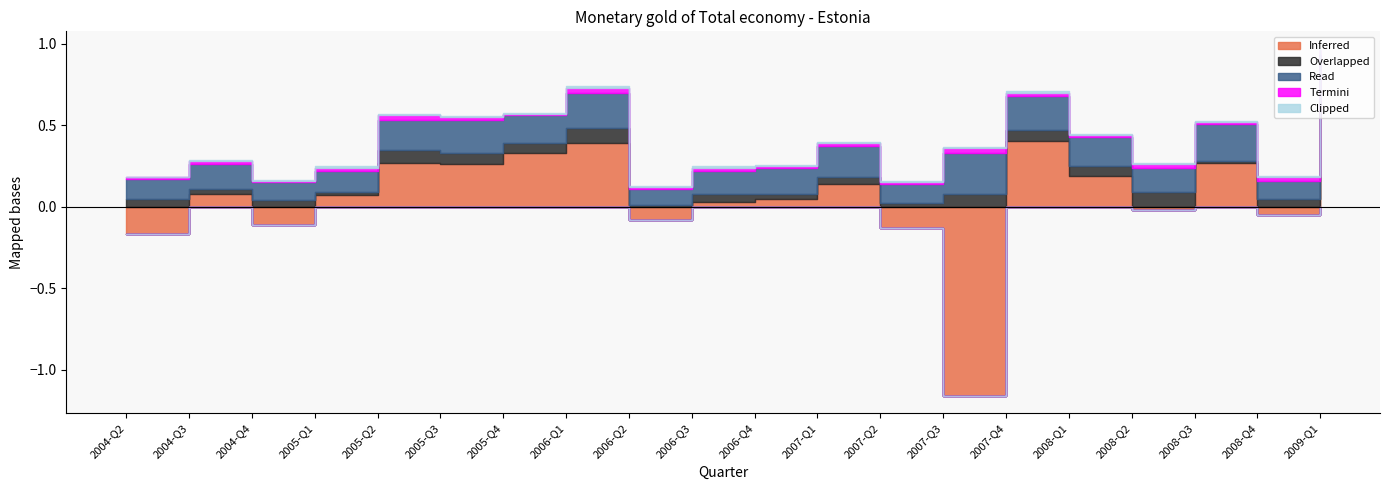

How many positive values does the Inferred series have?

13